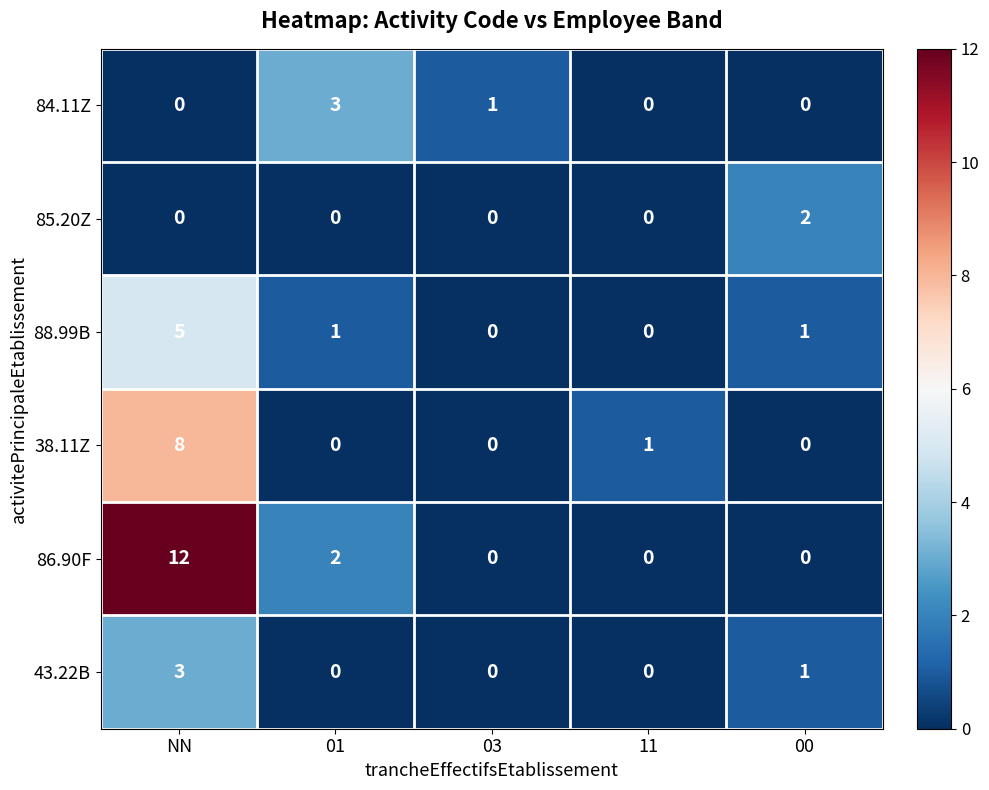

At which category does the chart reach its peak across all series?

NN